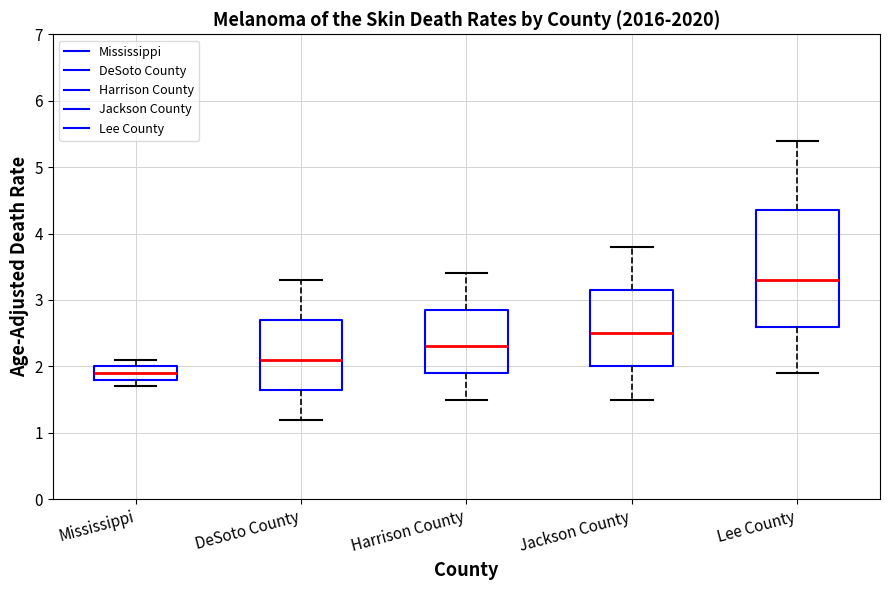

Where does the upper whisker of the box for Jackson County end on the y-axis? The values are not printed on the chart, so give them approximately, as read against the axis.

3.8